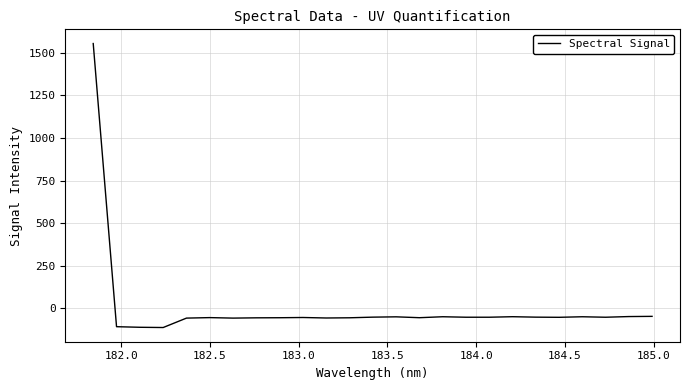

True or false: there are more than 1 points higher than both neighbors.

True